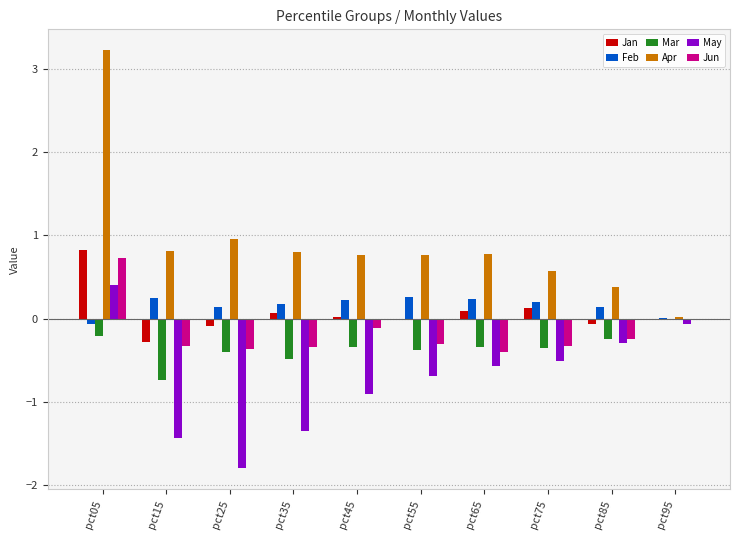

Which series has the largest total across all categories?

Apr